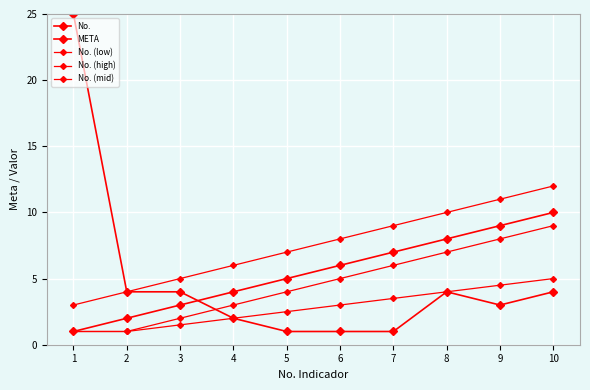

How many data points does each series have?

10